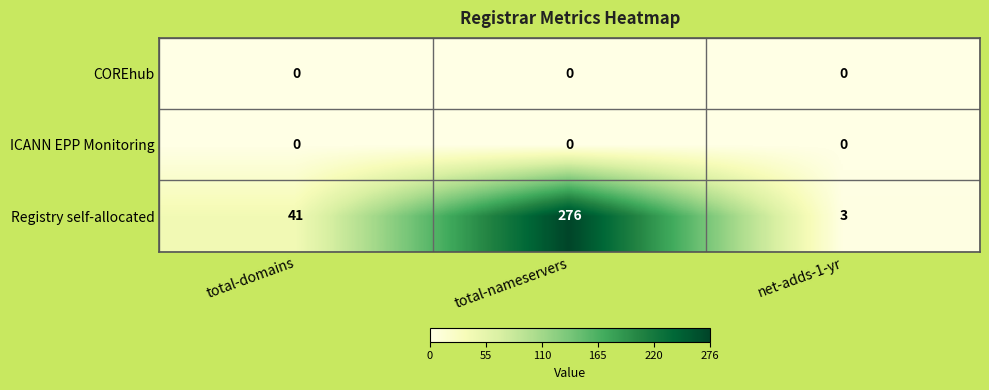

Which series has the widest spread of values?

Registry self-allocated